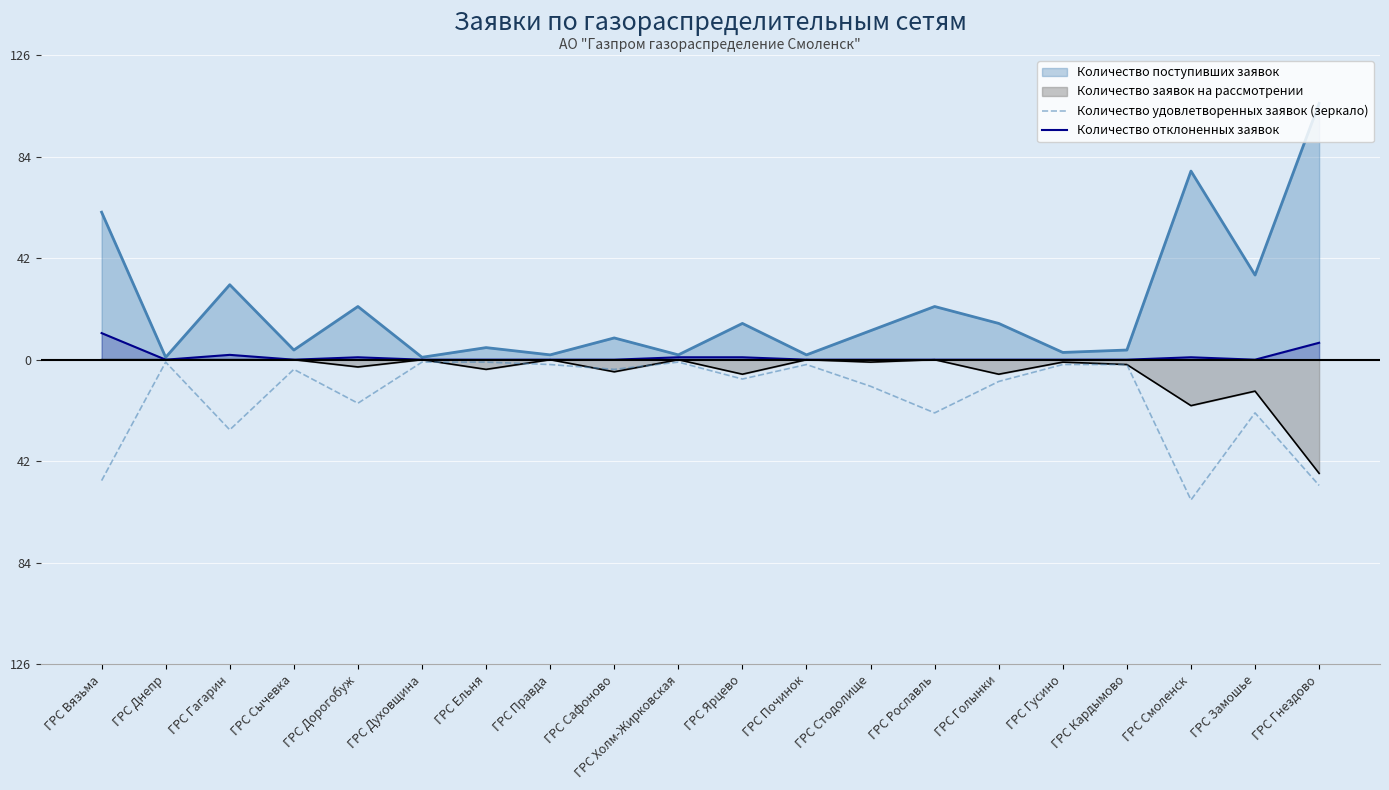

Which series has the widest spread of values?

Количество удовлетворенных заявок (зеркало)